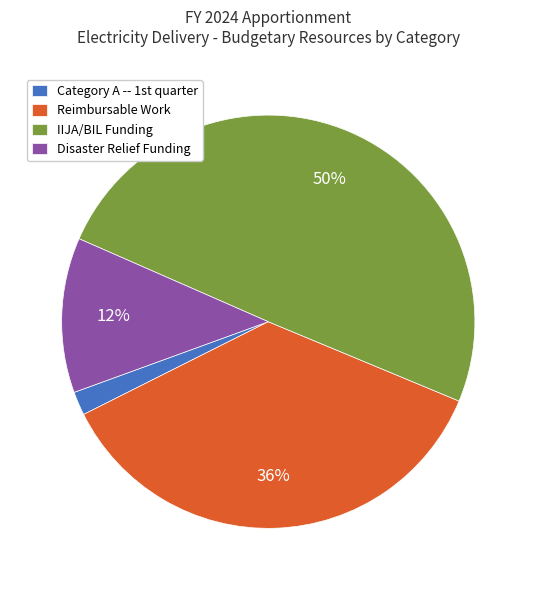

How many segments does this pie chart have?

4